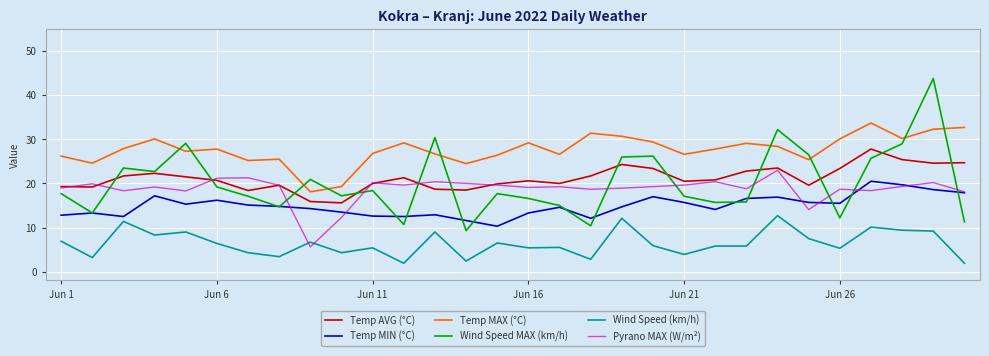

What is the minimum value shown in the chart?

1.9